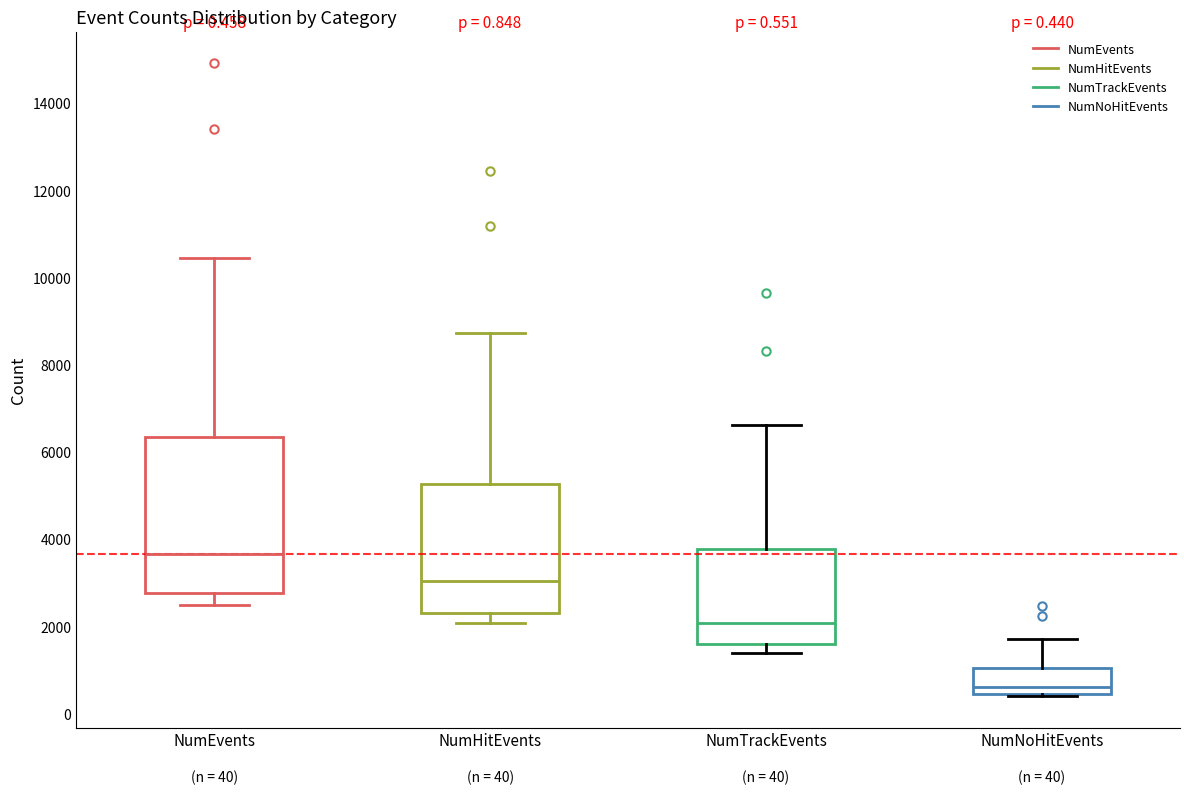

Which box has the highest median line?

NumEvents